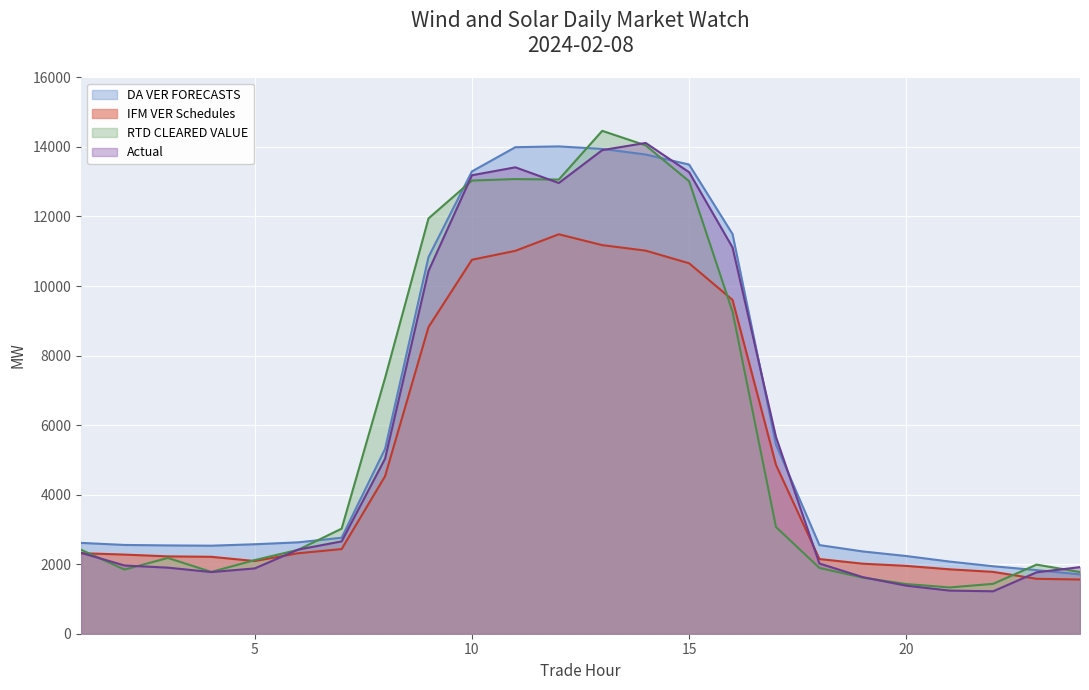

True or false: Actual has more than 1 interior local peaks.

True